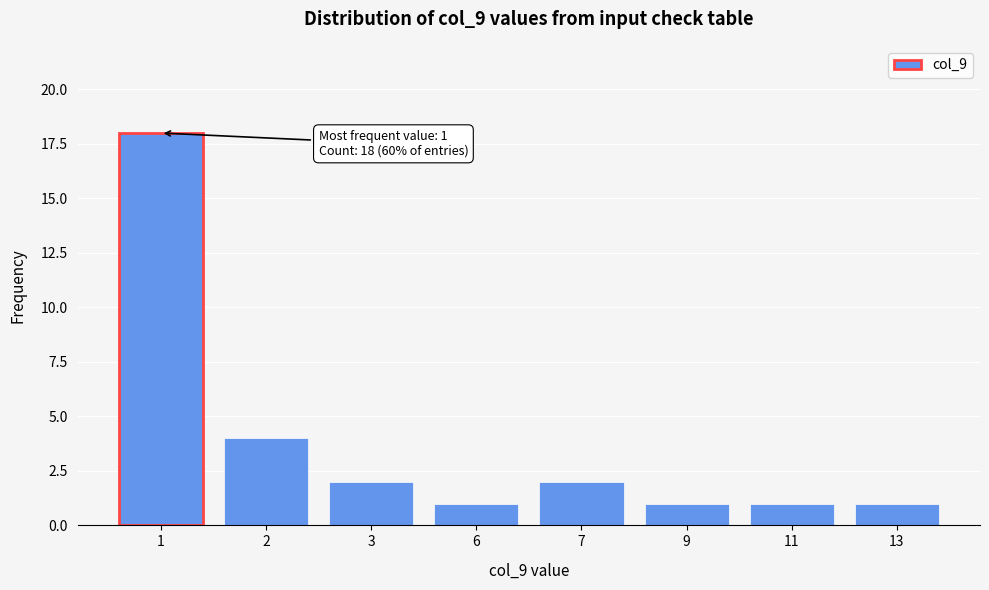

Reading right to left, extract all data points from this chart.

13=1	11=1	9=1	7=2	6=1	3=2	2=4	1=18